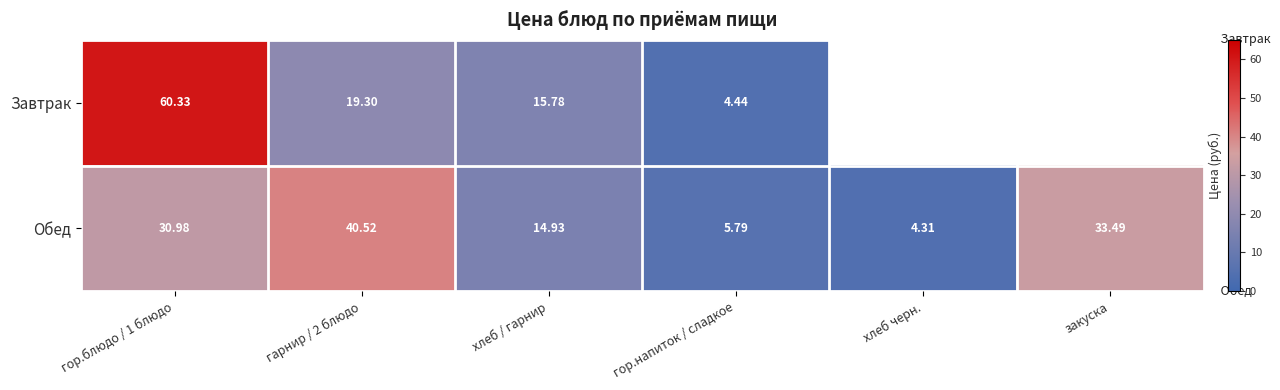

At which label is Обед closest to 22?

хлеб / гарнир